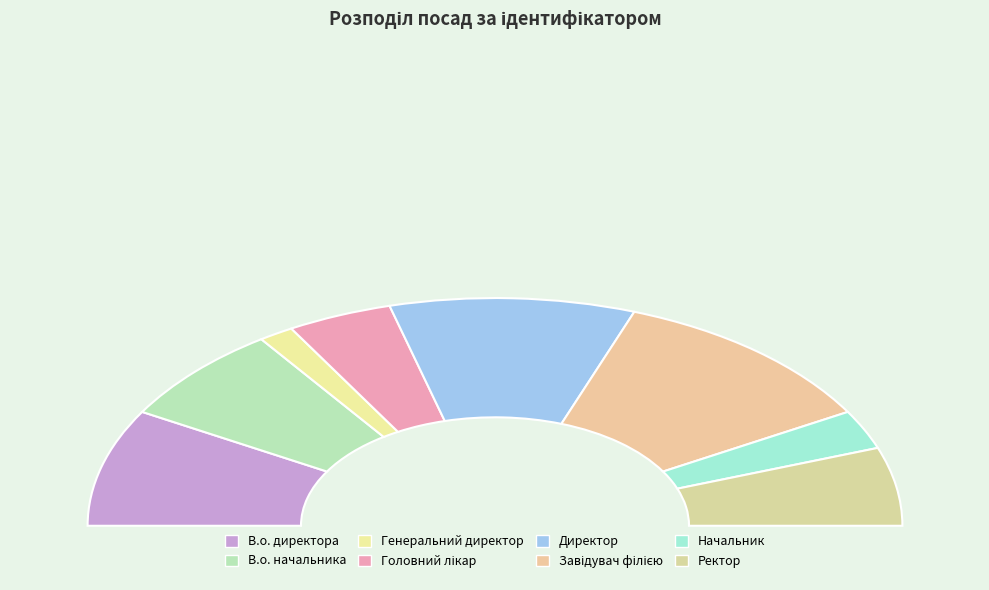

Which category has the smallest portion of the pie?

Генеральний директор